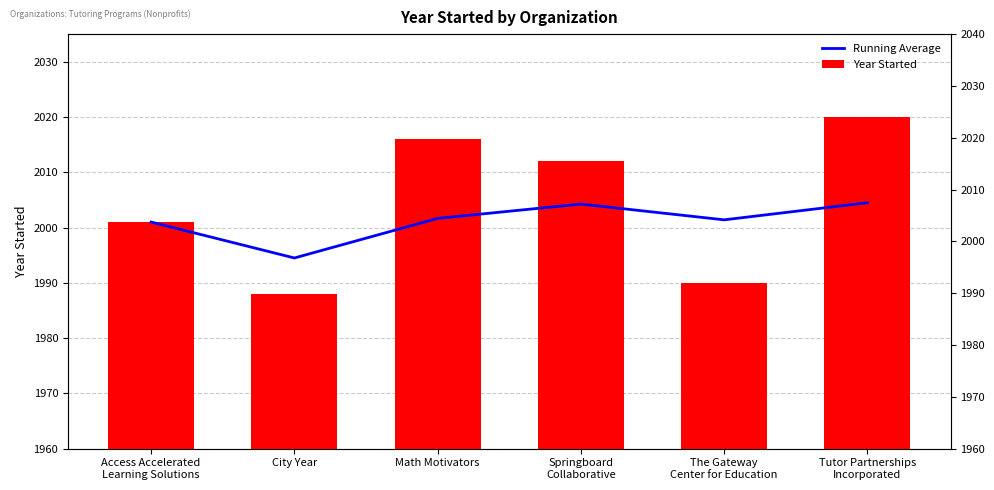

Which category has the lowest value across all series?

City Year